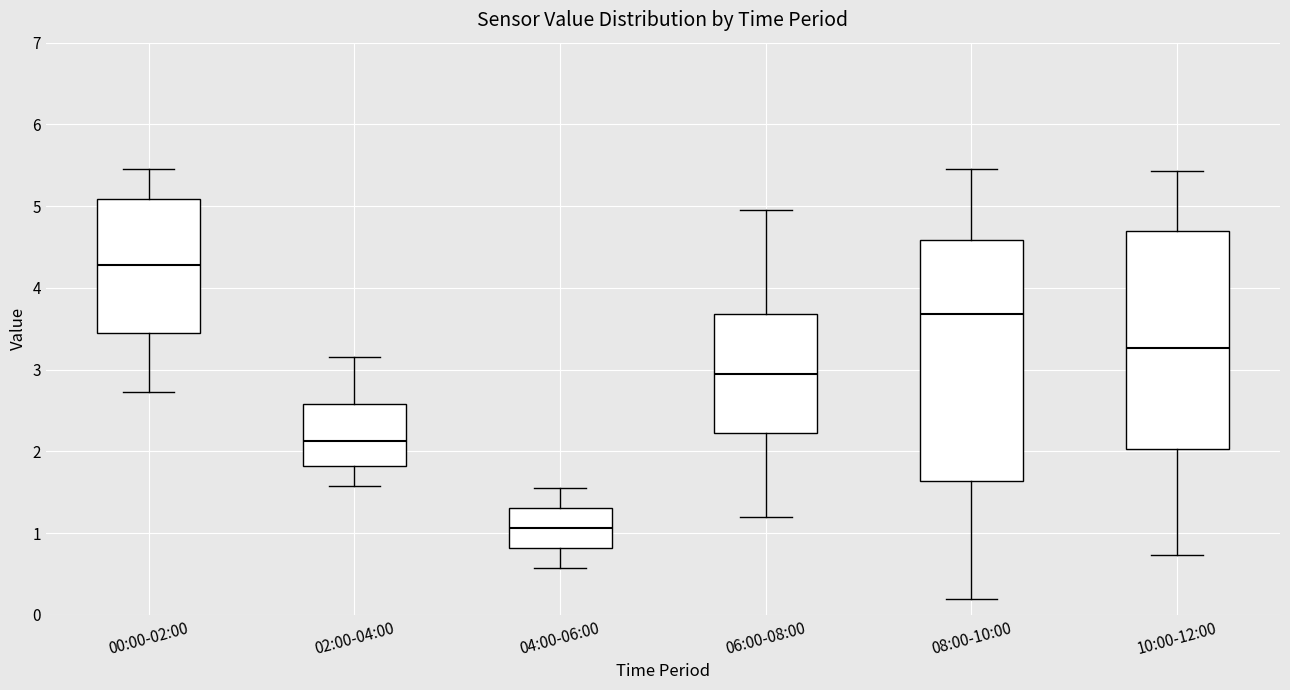

Reading left to right, transcribe this box plot: for each box, give where its median line is, the range the box spans, and where its two whiskers end, as read against the y-axis. The values are not printed on the chart, so give them approximately, as read against the axis.

00:00-02:00: median 4.3, box 3.5 to 5.1, whiskers 2.7 to 5.5
02:00-04:00: median 2.1, box 1.8 to 2.6, whiskers 1.6 to 3.2
04:00-06:00: median 1.1, box 0.8 to 1.3, whiskers 0.6 to 1.6
06:00-08:00: median 3.0, box 2.2 to 3.7, whiskers 1.2 to 5.0
08:00-10:00: median 3.7, box 1.6 to 4.6, whiskers 0.2 to 5.5
10:00-12:00: median 3.3, box 2.0 to 4.7, whiskers 0.7 to 5.4